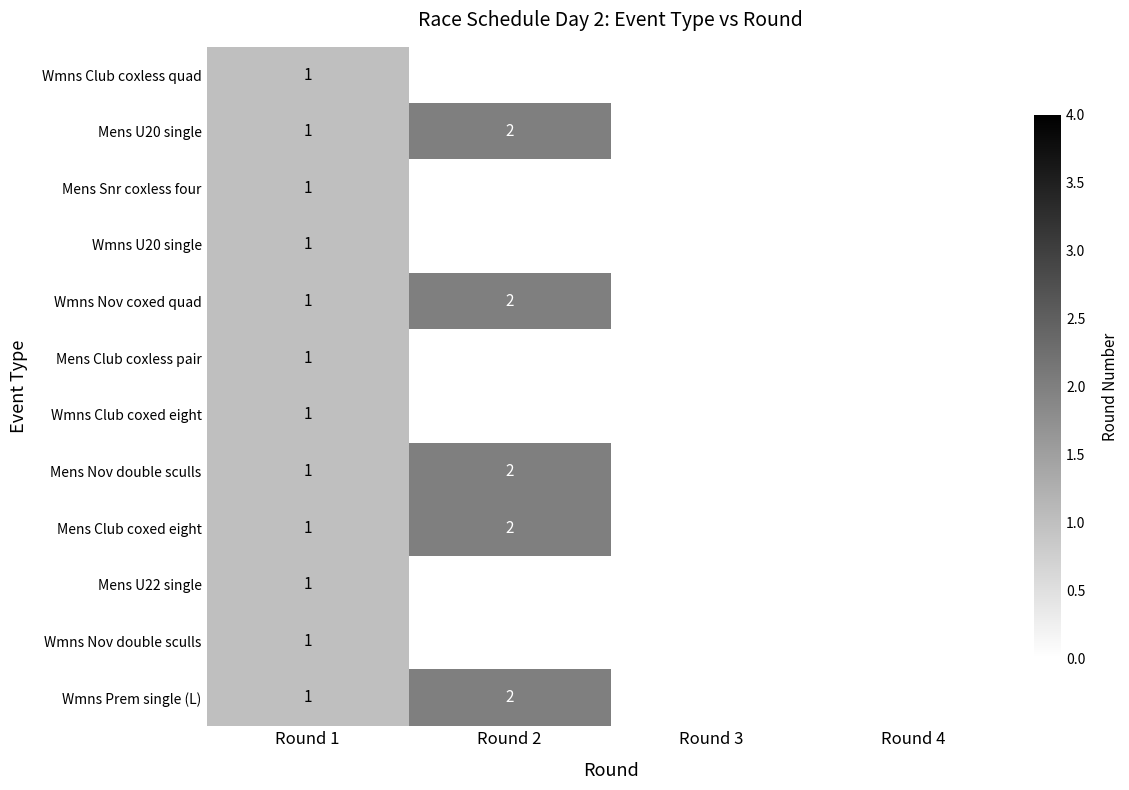

Count the number of data series in this chart.

12